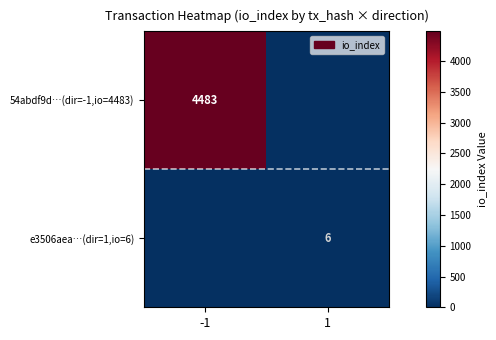

Is the value of e3506aea…(dir=1,io=6) at 1 greater than the value of 54abdf9d…(dir=-1,io=4483) at -1?

No